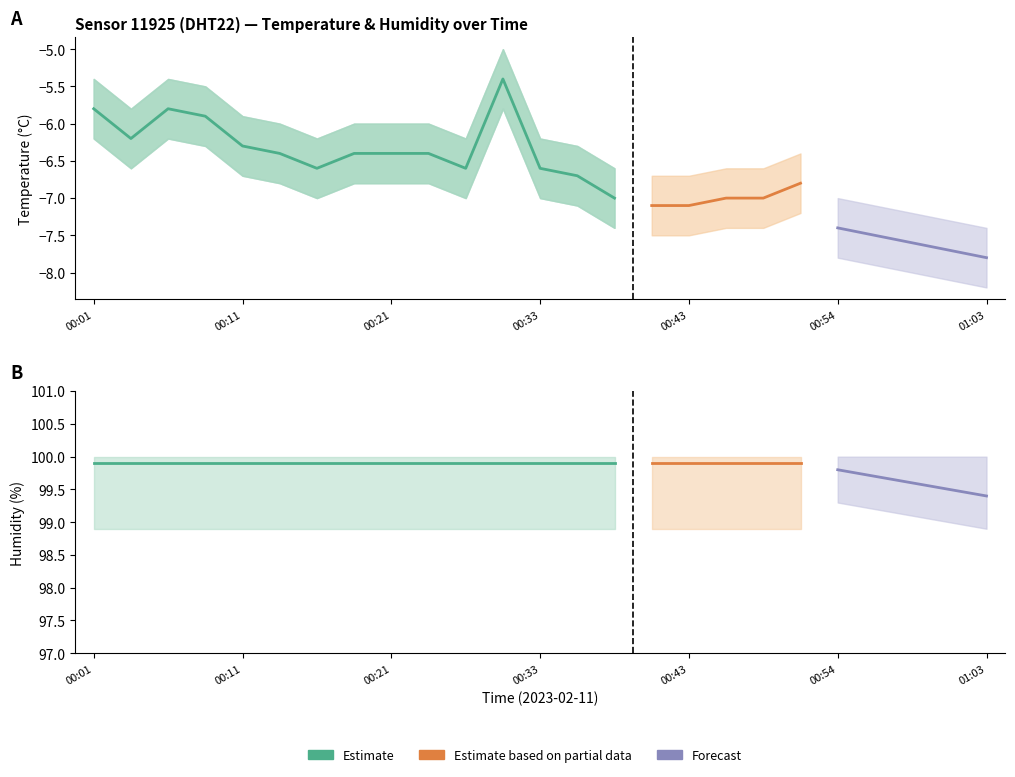

Which has a higher value, 00:03 or 00:48?

00:03